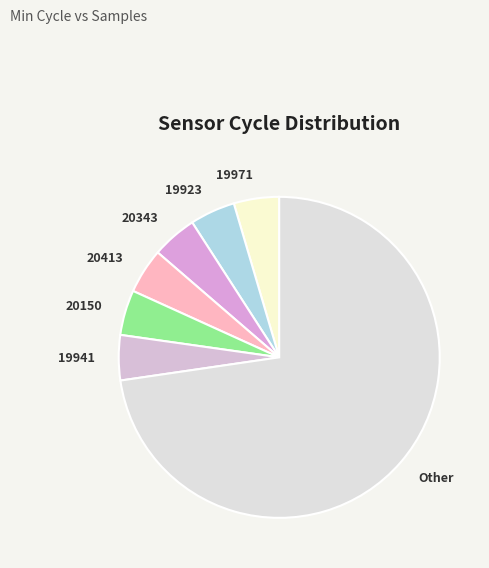

Is there a majority slice in this chart?

Yes